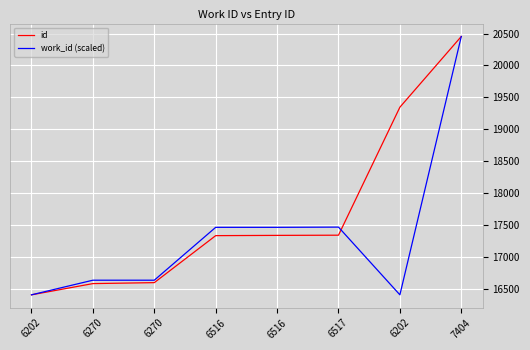

Does the chart have visible grid lines?

Yes